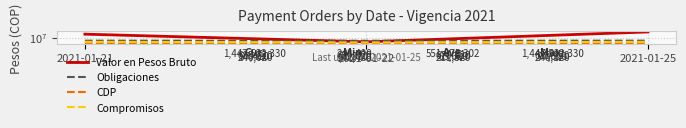

The CDP series shows 160735.6 at 2021-01-25. True or false?

False